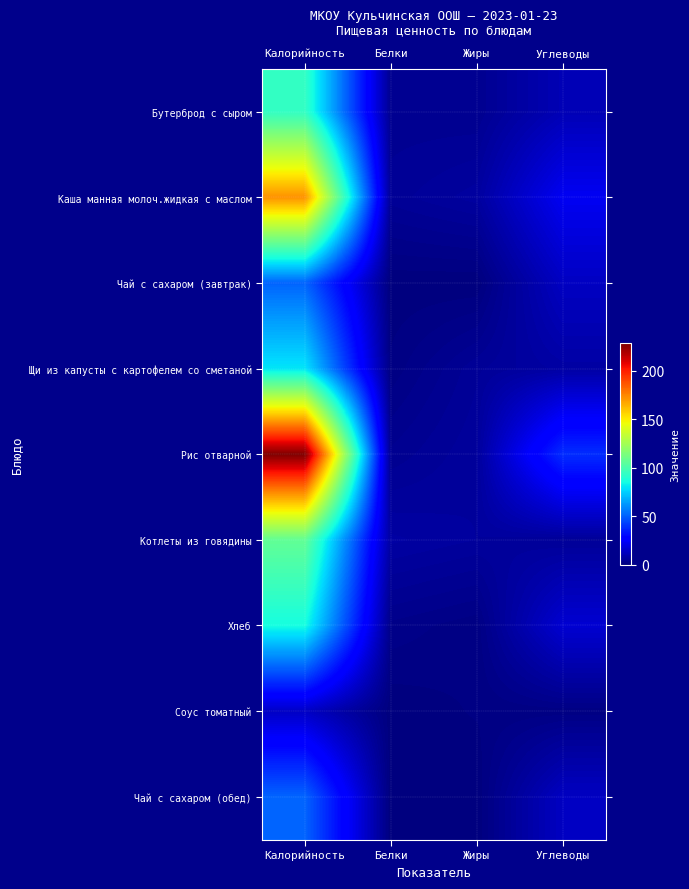

At Углеводы, list the series in order from largest to smallest.

Рис отварной, Каша манная молоч.жидкая с маслом, Хлеб, Чай с сахаром (завтрак), Чай с сахаром (обед), Бутерброд с сыром, Щи из капусты с картофелем со сметаной, Котлеты из говядины, Соус томатный